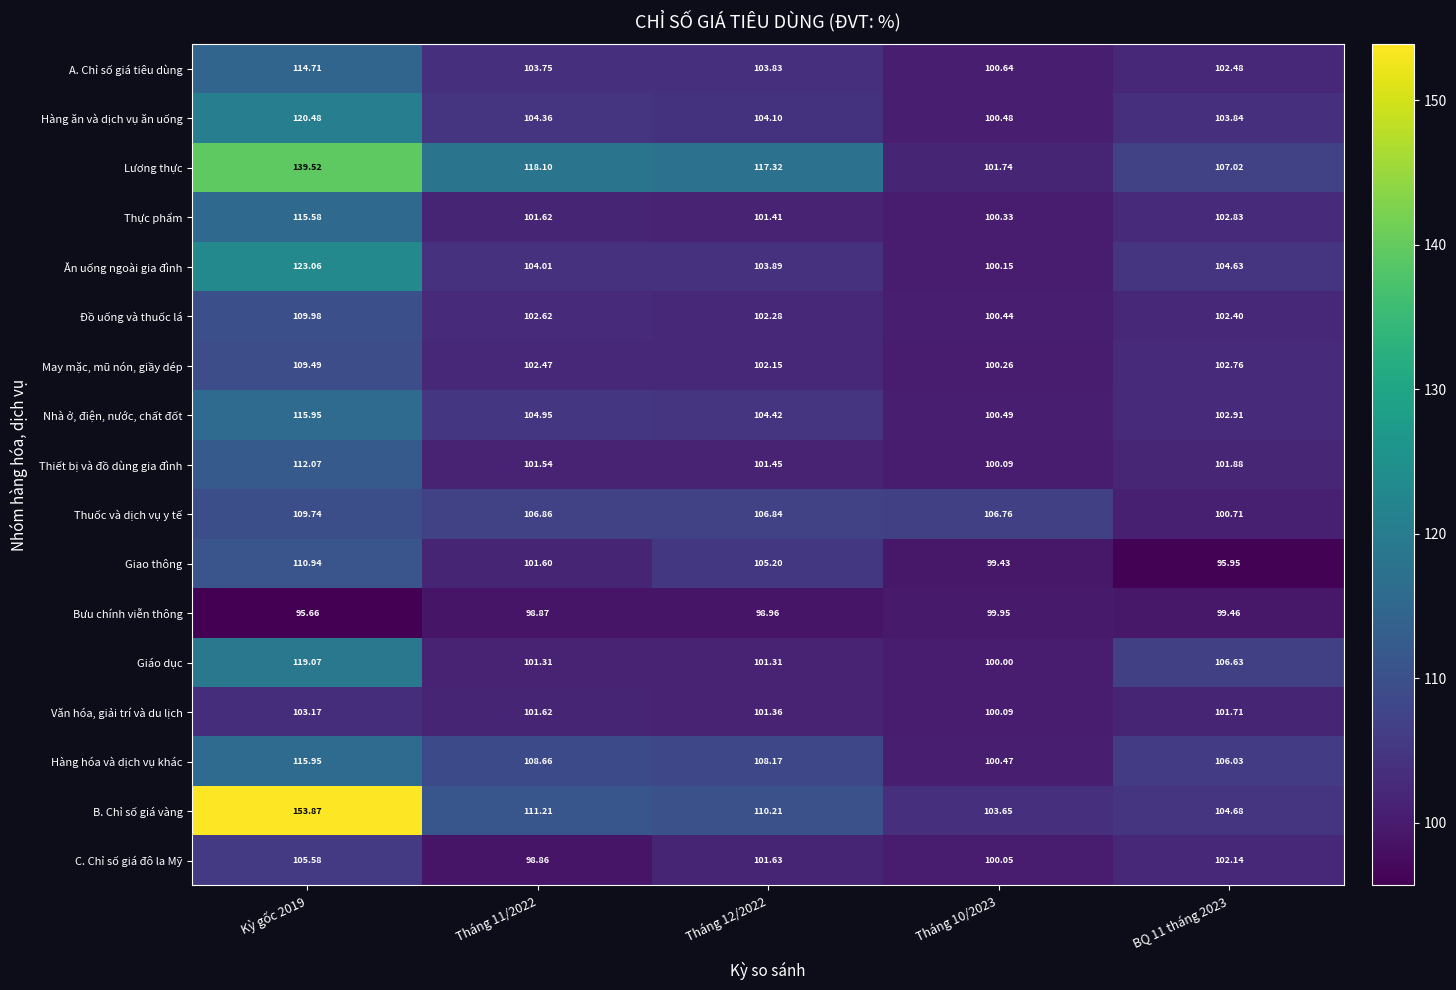

Which series has the largest total across all categories?

Lương thực